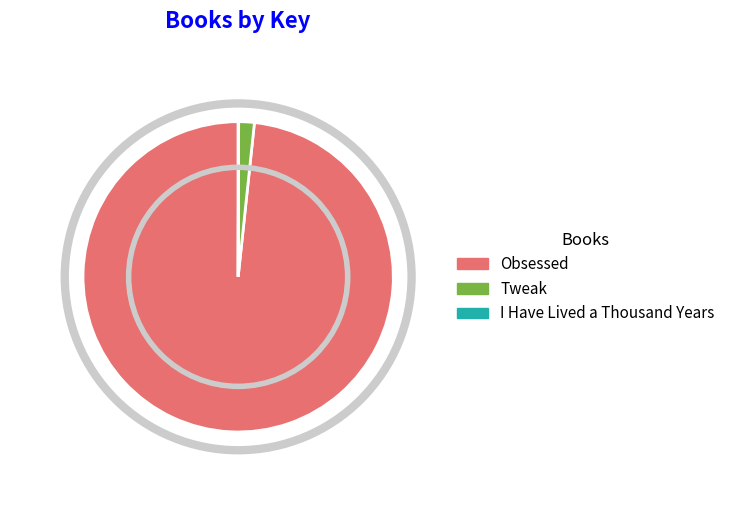

Between Tweak and Obsessed, which is larger?

Obsessed